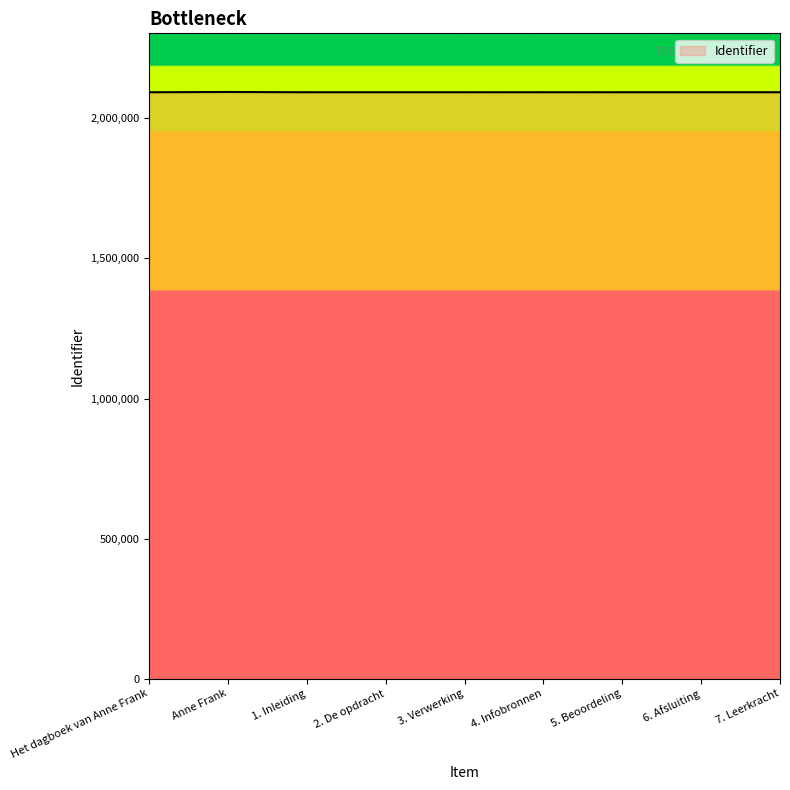

How many lines are shown in the chart?

1